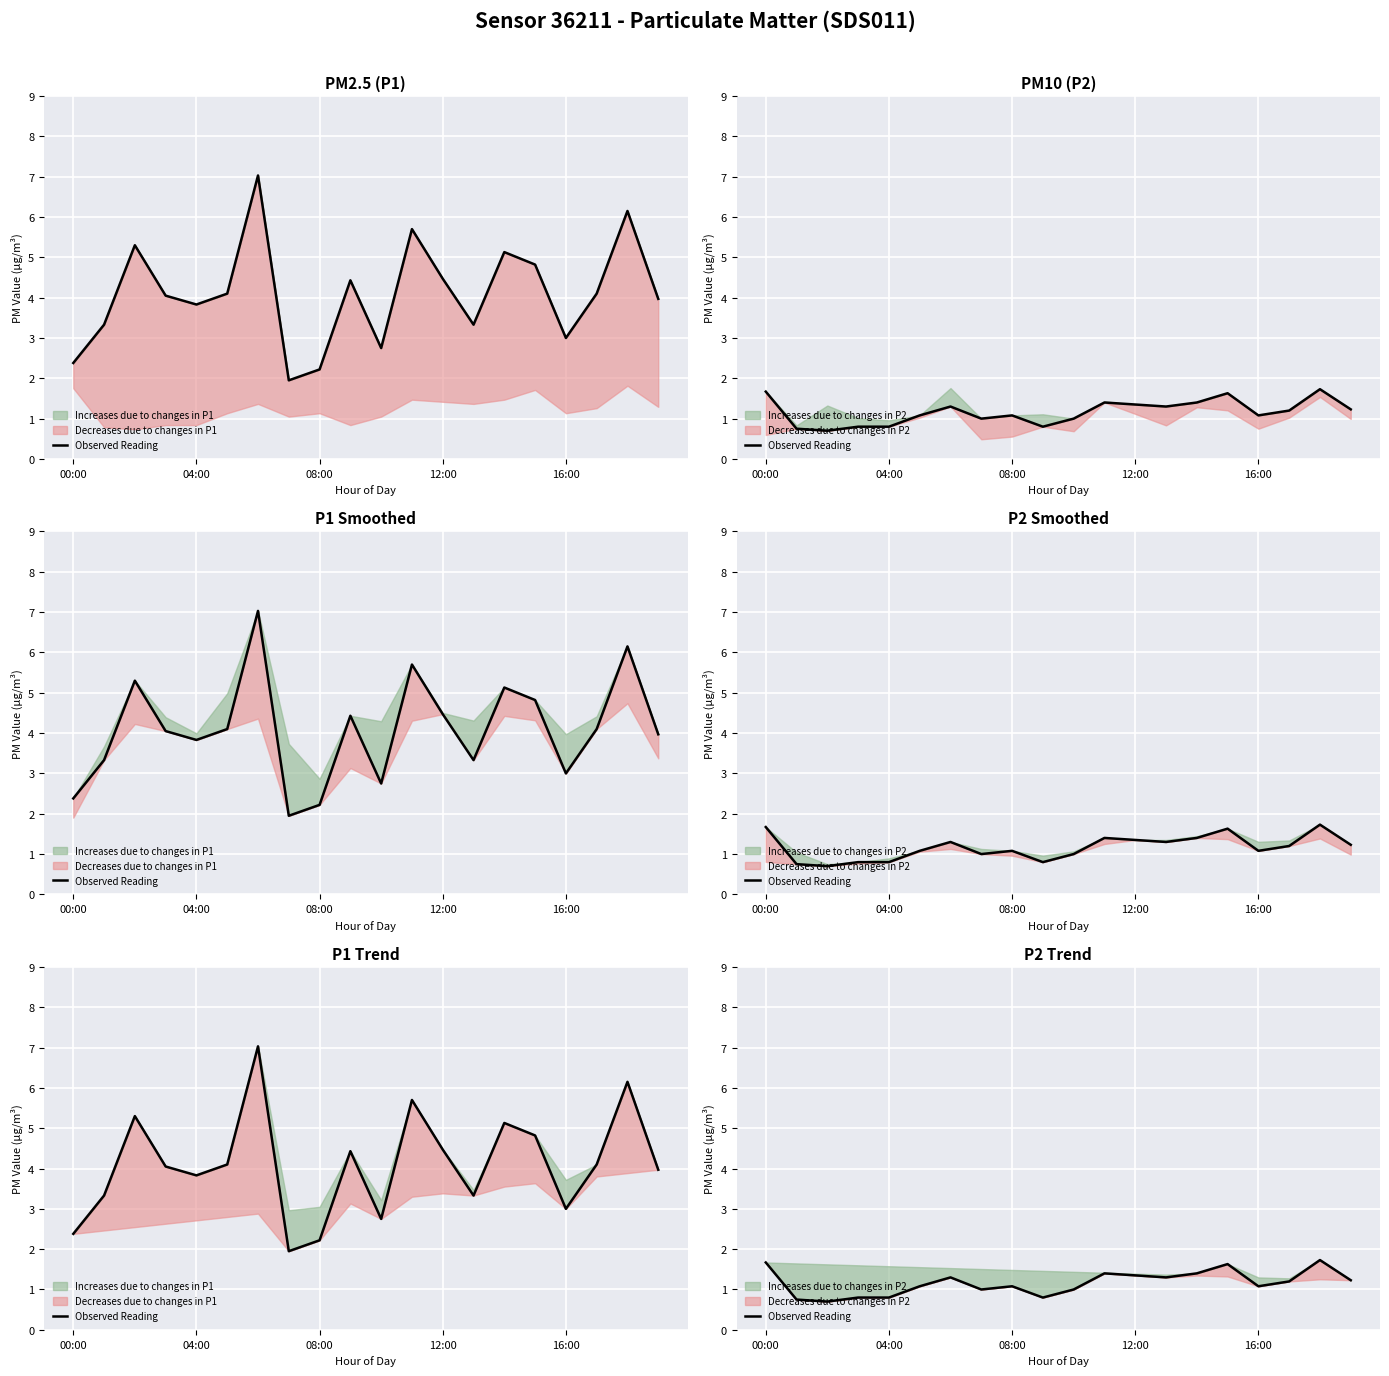

Reading left to right, list all the values displayed in this chart.

1.7	0.8	0.7	0.8	0.8	1.1	1.3	1.0	1.1	0.8	1.0	1.4	1.4	1.3	1.4	1.6	1.1	1.2	1.7	1.2